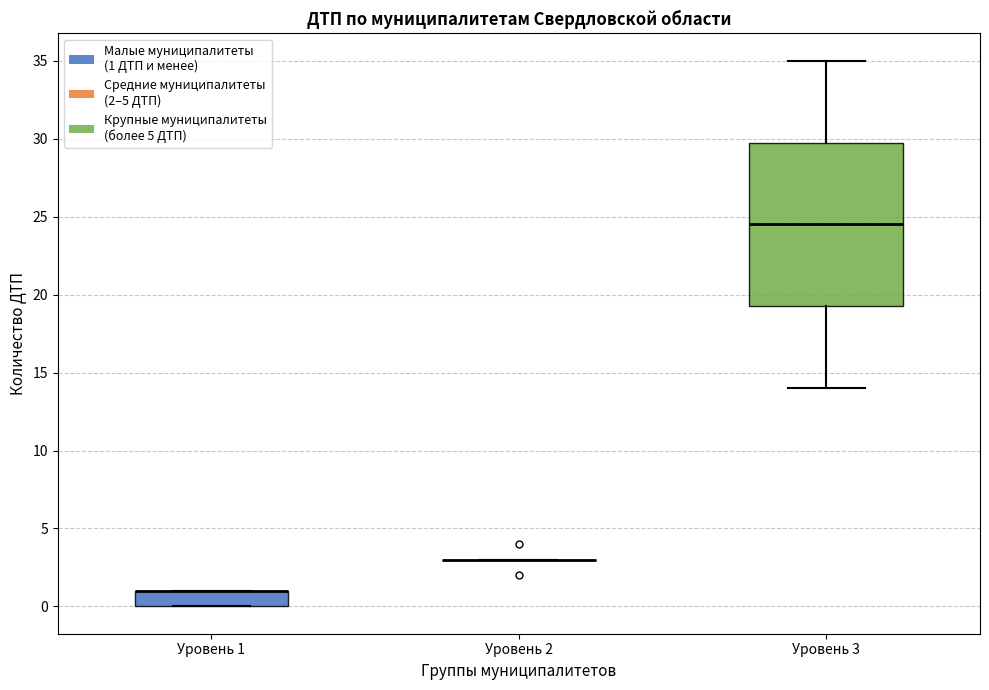

Where is the lower edge of the box for Уровень 3 on the y-axis? The values are not printed on the chart, so give them approximately, as read against the axis.

19.5